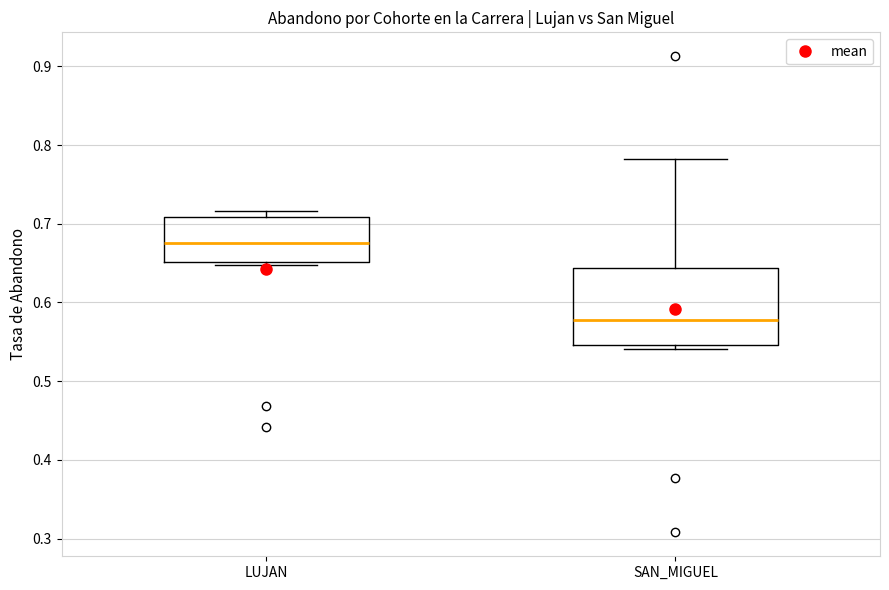

Which box's median line is the lowest?

SAN_MIGUEL